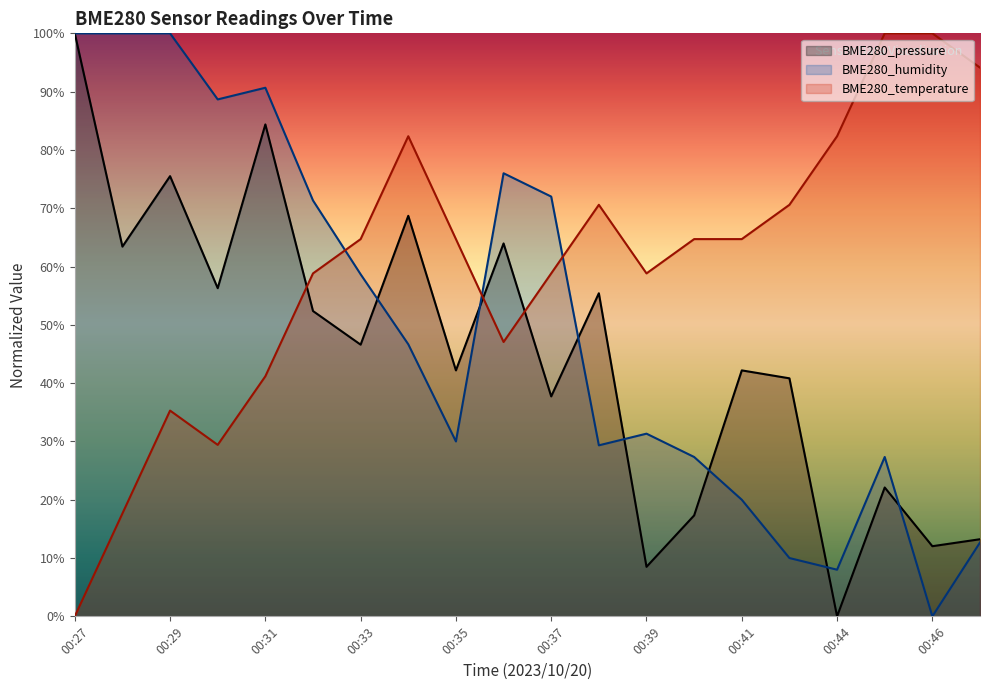

How many data points in BME280_temperature are above 64?

11